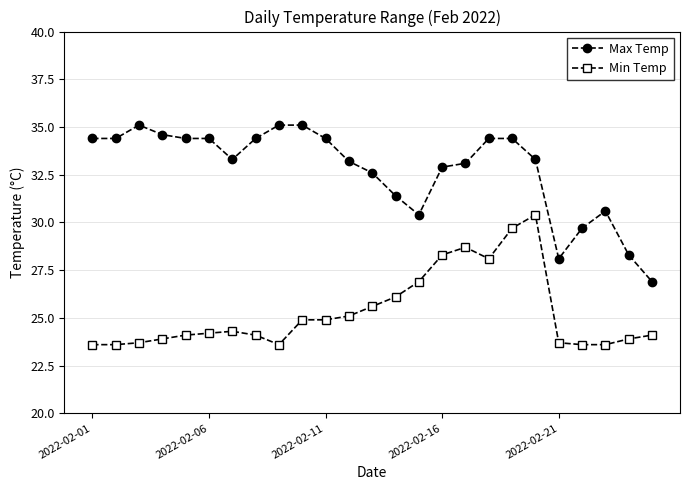

What are all the series names shown in the legend?

Max Temp, Min Temp